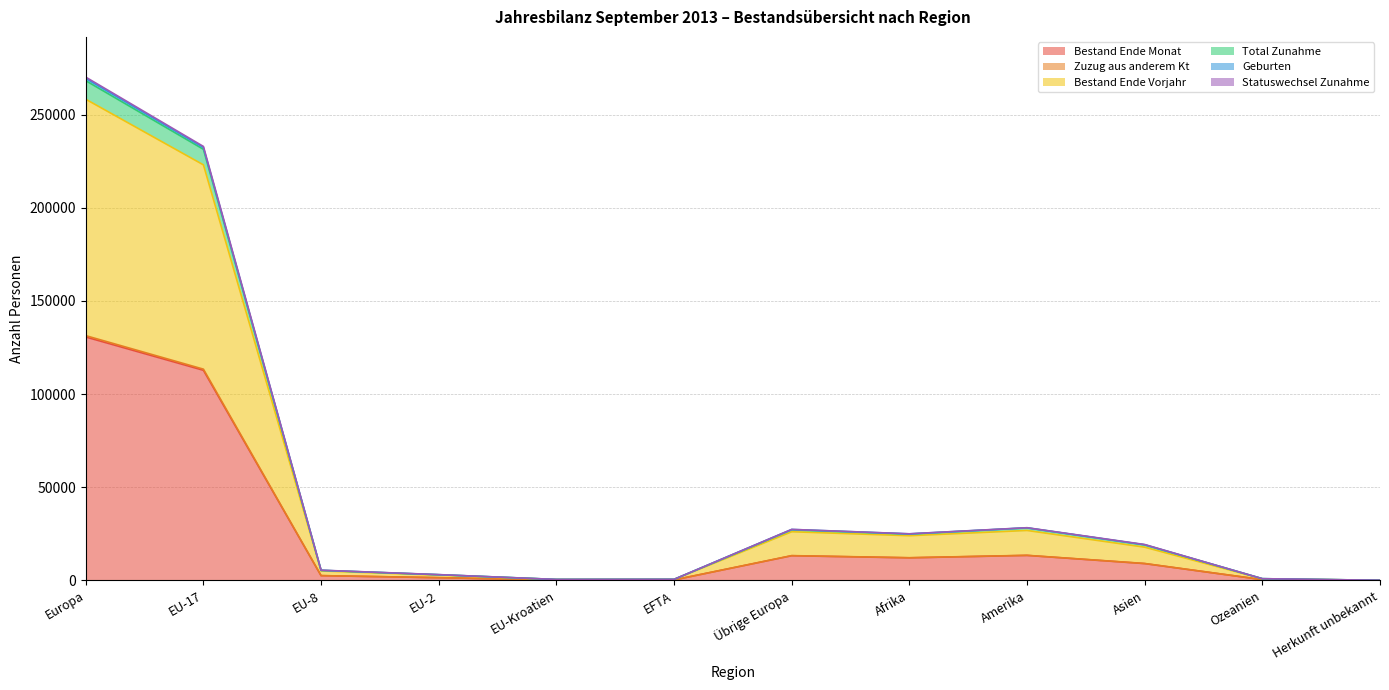

At which label does Zuzug aus anderem Kt first exceed 19287?

Europa